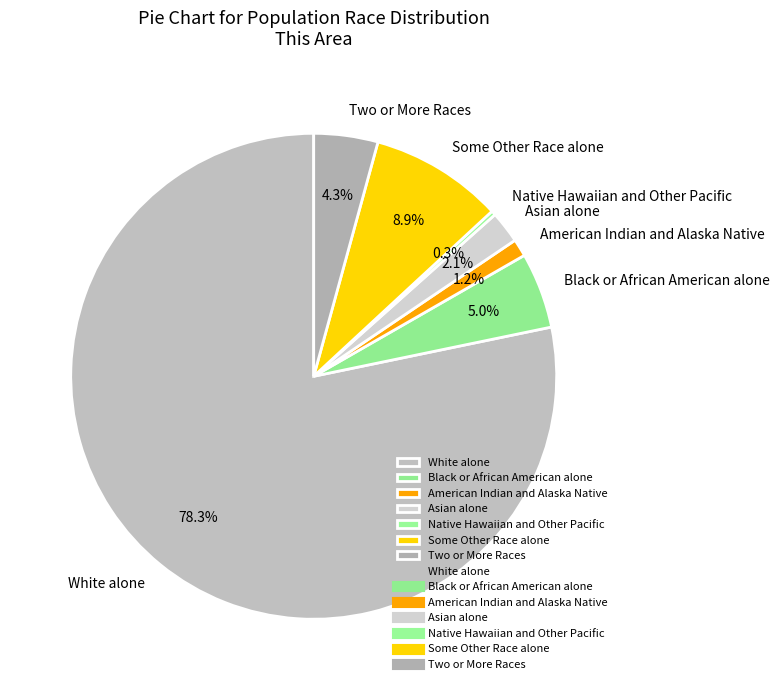

Which has a higher value, American Indian and Alaska Native or Native Hawaiian and Other Pacific?

American Indian and Alaska Native